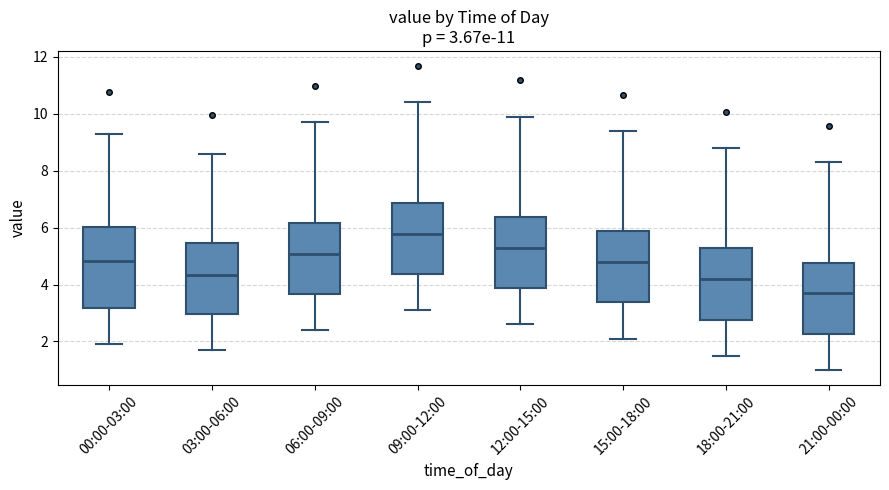

Which box is the tallest, from its lower edge to its upper edge?

00:00-03:00